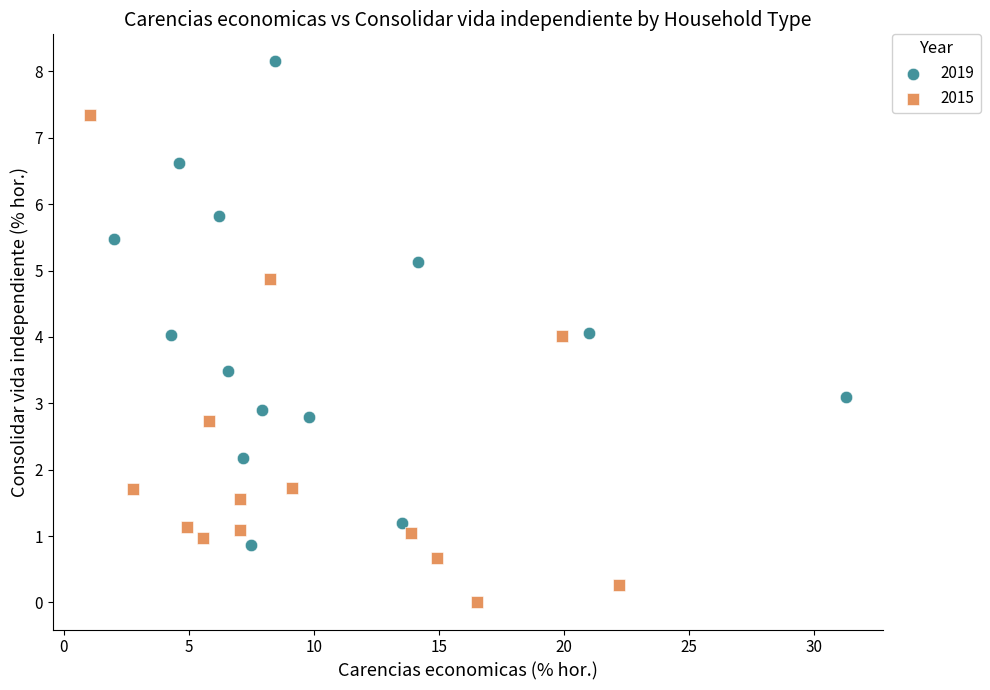

Which series contains the lowest Y value?

2015